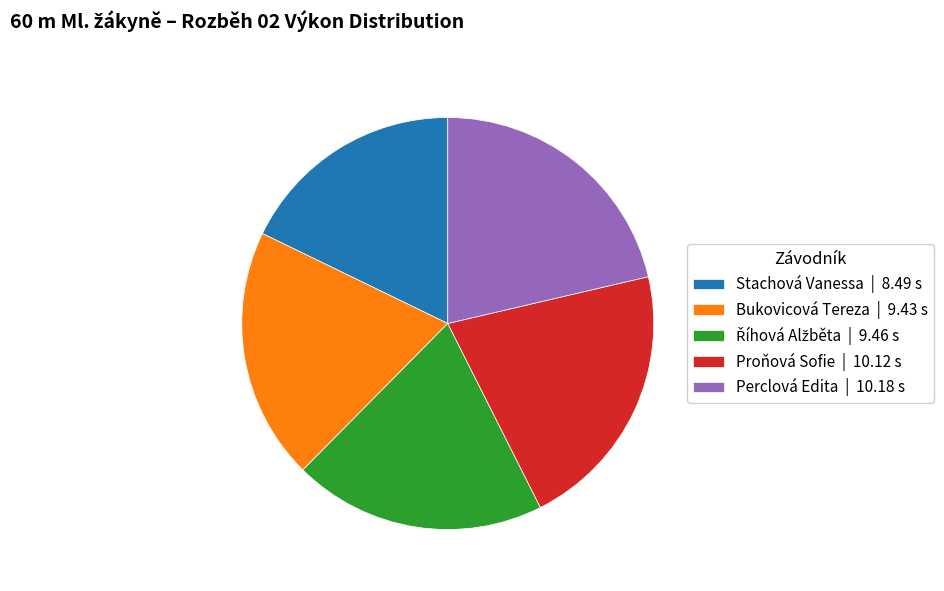

Does Bukovicová Tereza | 9.43 s account for over 50% of the chart?

No